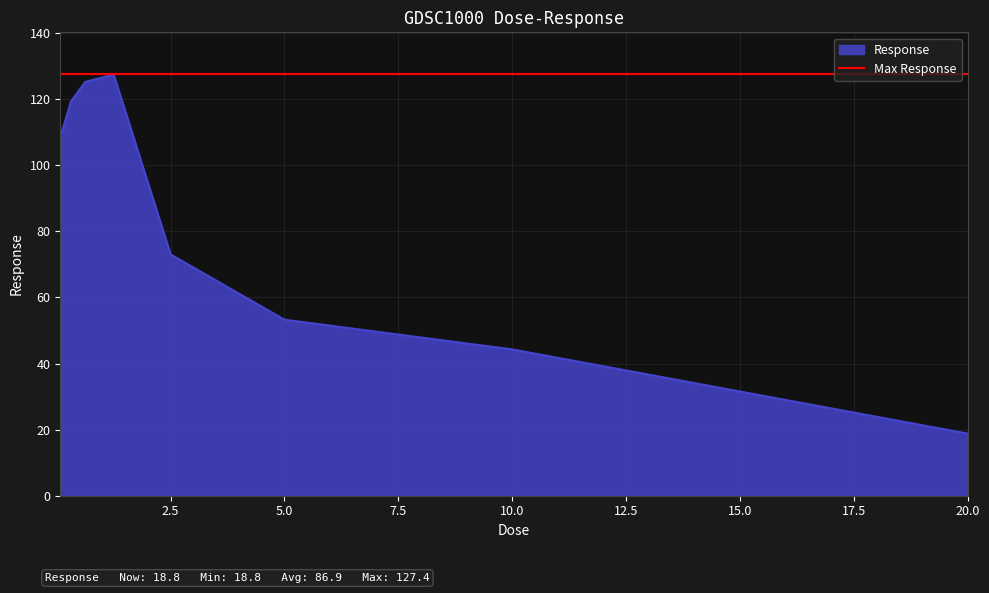

Where is the first local maximum?

1.25